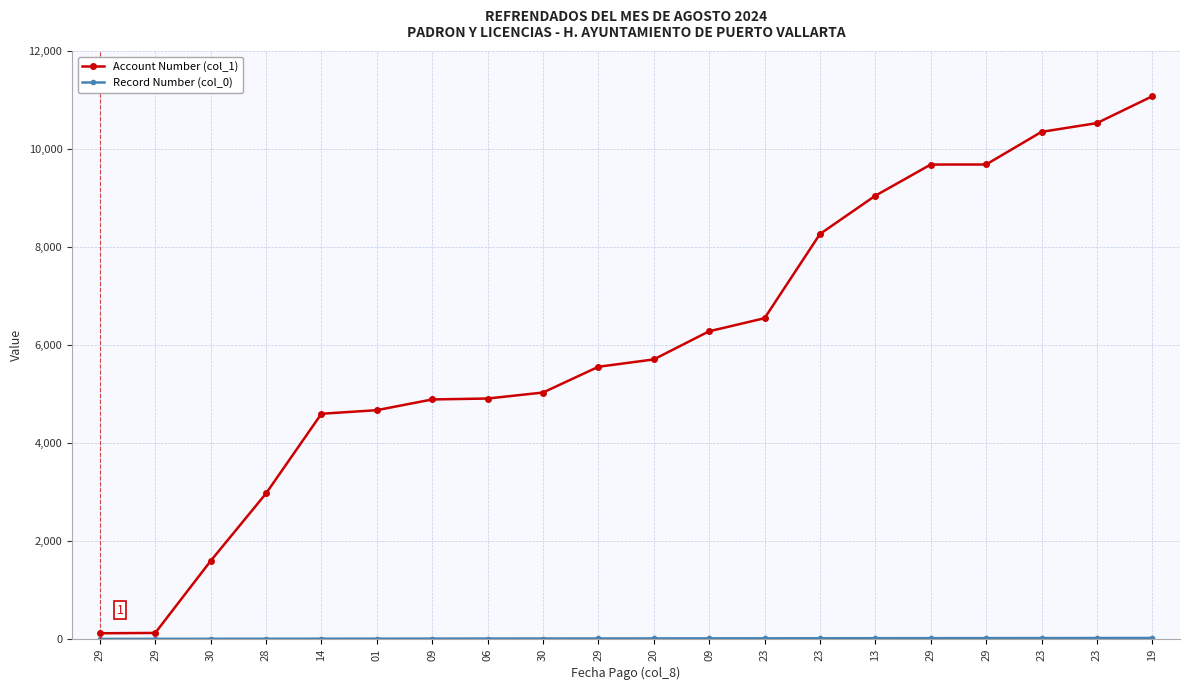

Reading right to left, what are all the values shown in this chart?

Account Number (col_1): 19=11078	23=10530	23=10351	29=9685	29=9684	13=9048	23=8266	23=6547	09=6281	20=5706	29=5556	30=5030	06=4908	09=4889	01=4670	14=4597	28=2970	30=1592	29=123	29=116
Record Number (col_0): 19=20	23=19	23=18	29=17	29=16	13=15	23=14	23=13	09=12	20=11	29=10	30=9	06=8	09=7	01=6	14=5	28=4	30=3	29=2	29=1